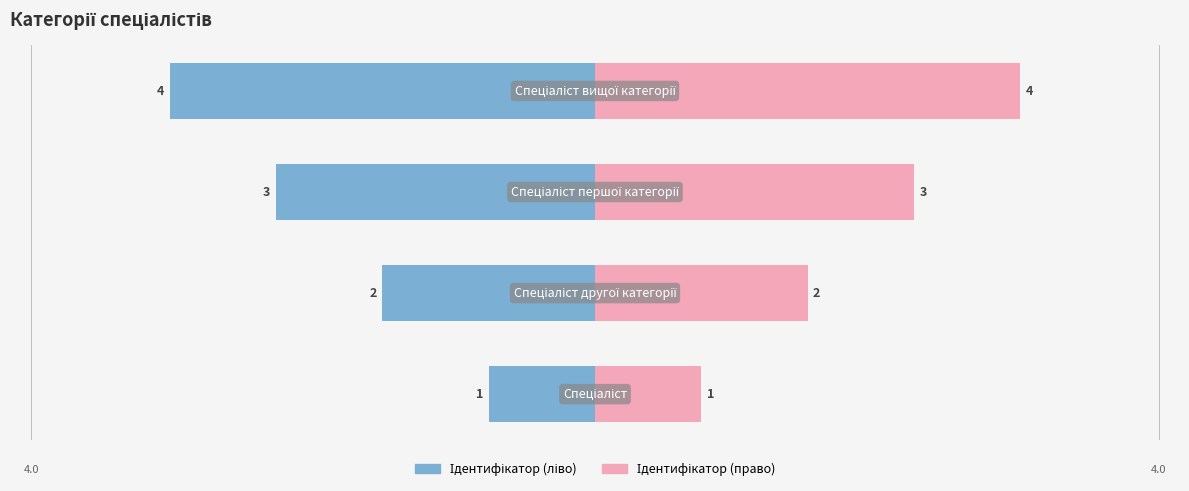

Is it true that Ідентифікатор (право) equals 3 at 2?

True